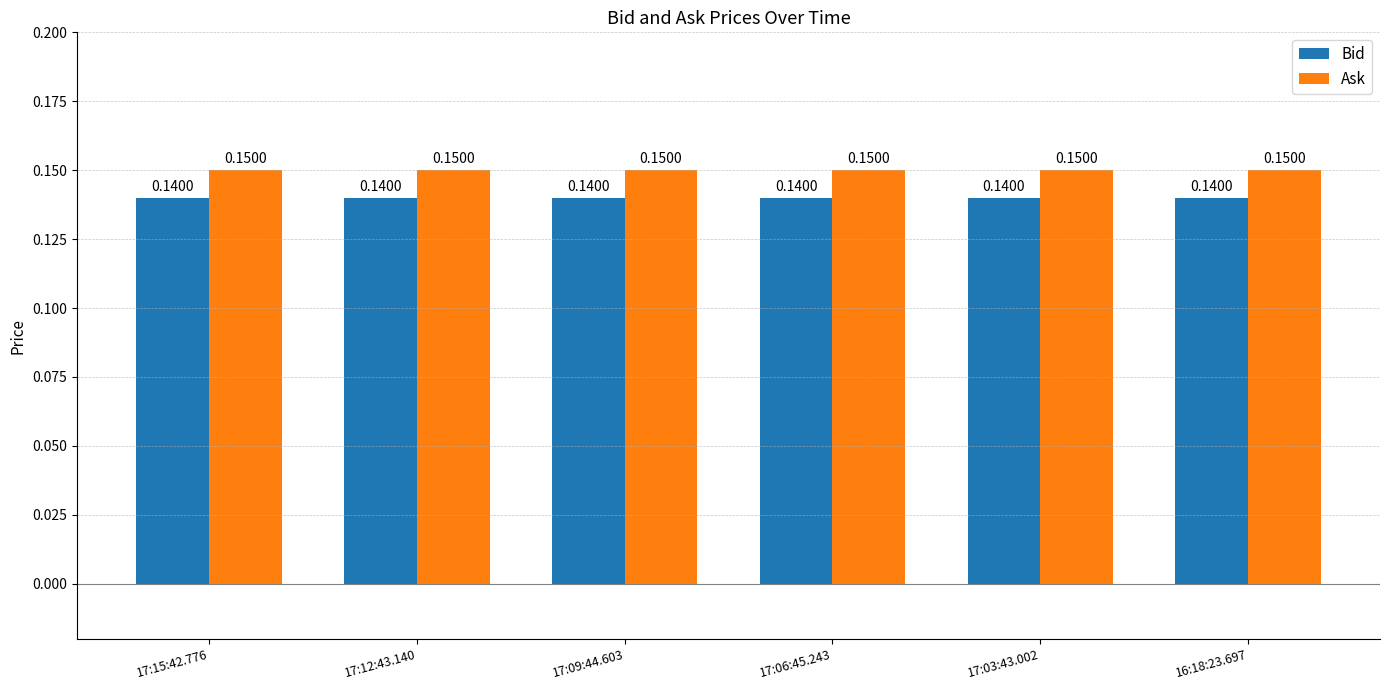

Which series has the largest total across all categories?

Ask